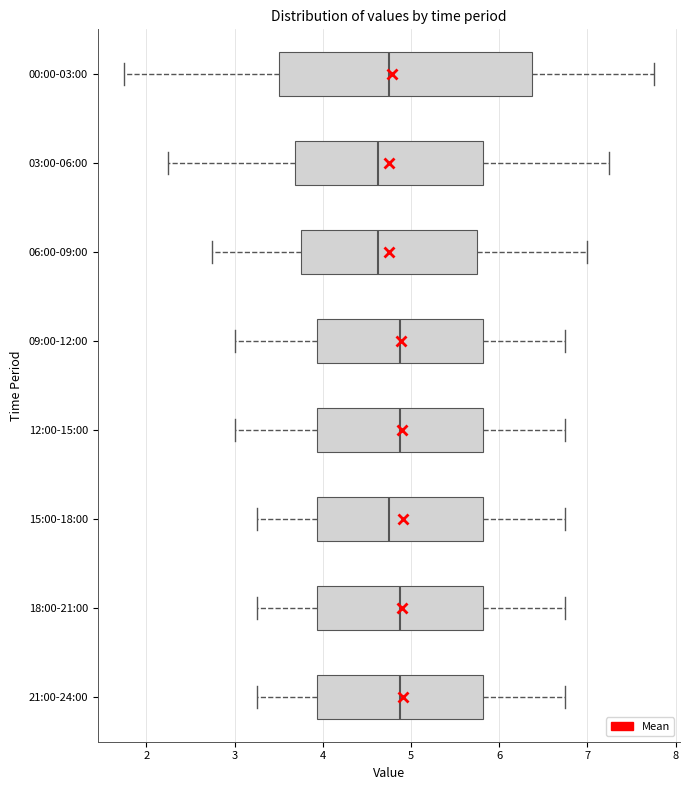

Which box is the widest, from its left edge to its right edge?

00:00-03:00